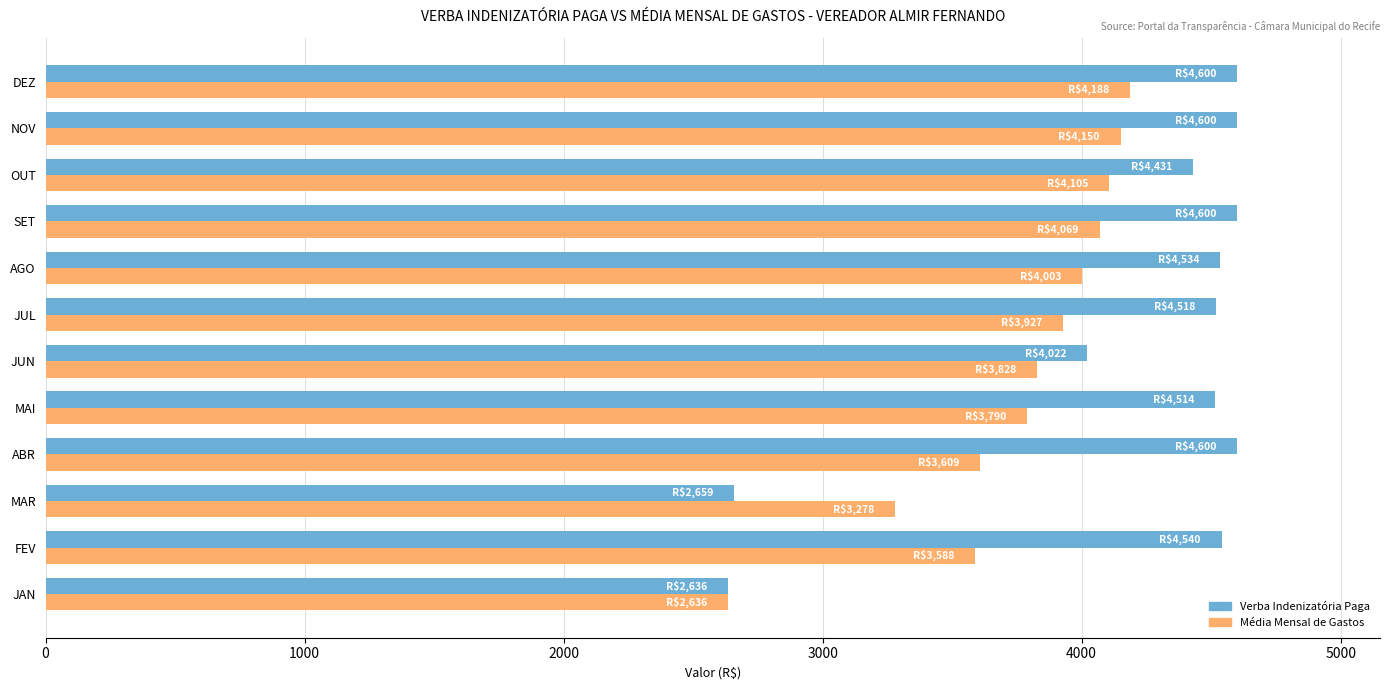

What is the difference between the maximum and minimum values in the Média Mensal de Gastos series?

1552.0